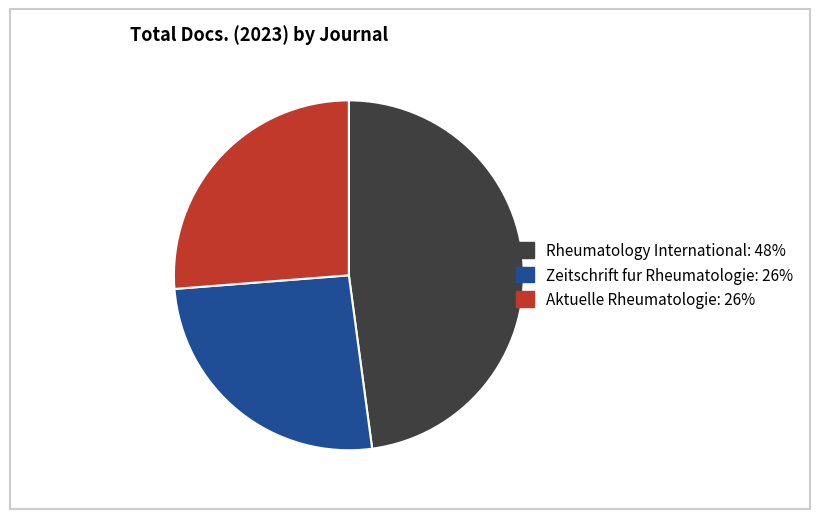

Is Aktuelle Rheumatologie the majority of the pie?

No